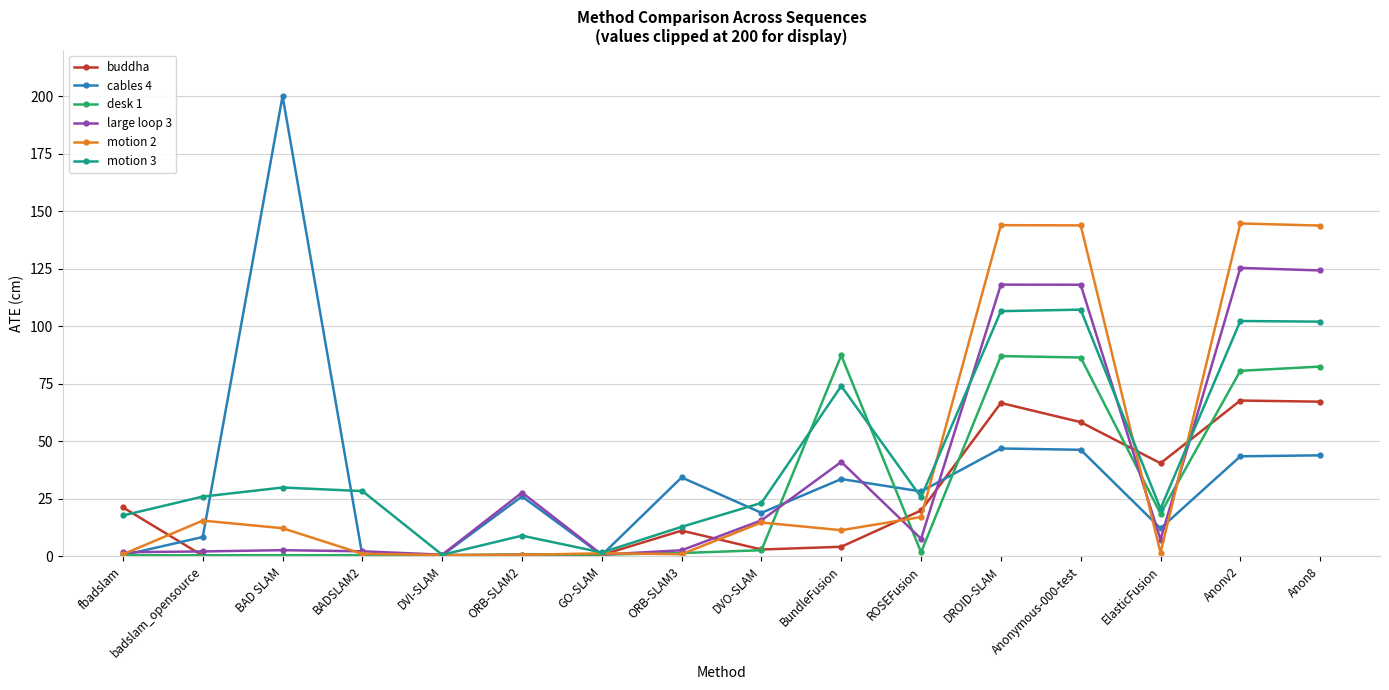

Is the value of motion 3 at BundleFusion greater than the value of motion 2 at Anonv2?

No